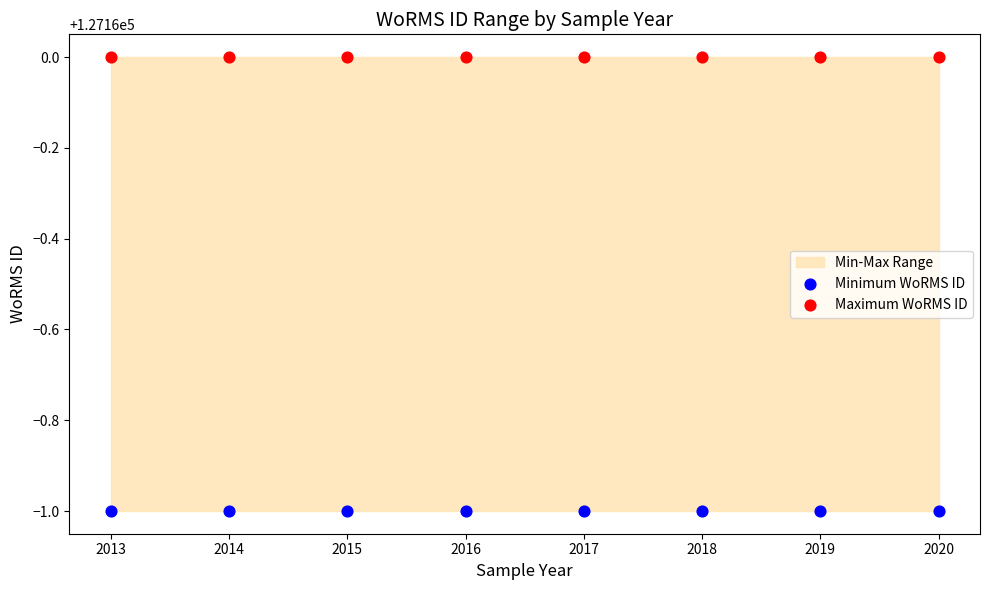

Which series contains the highest Y value?

Maximum WoRMS ID